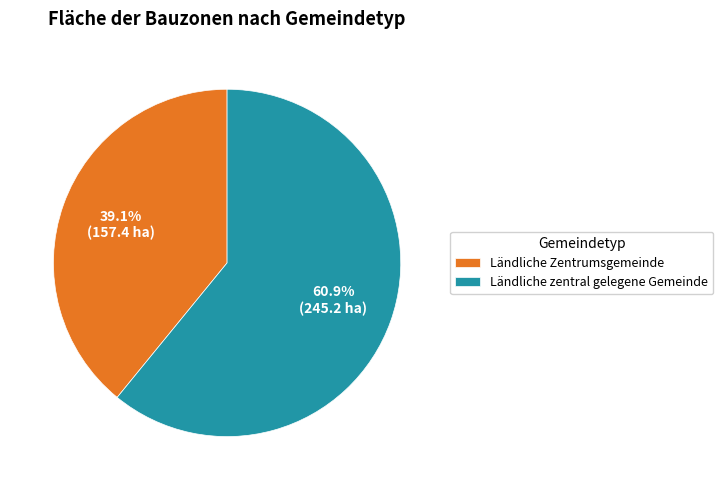

The Ländliche zentral gelegene Gemeinde slice represents 61% of the pie. True or false?

True